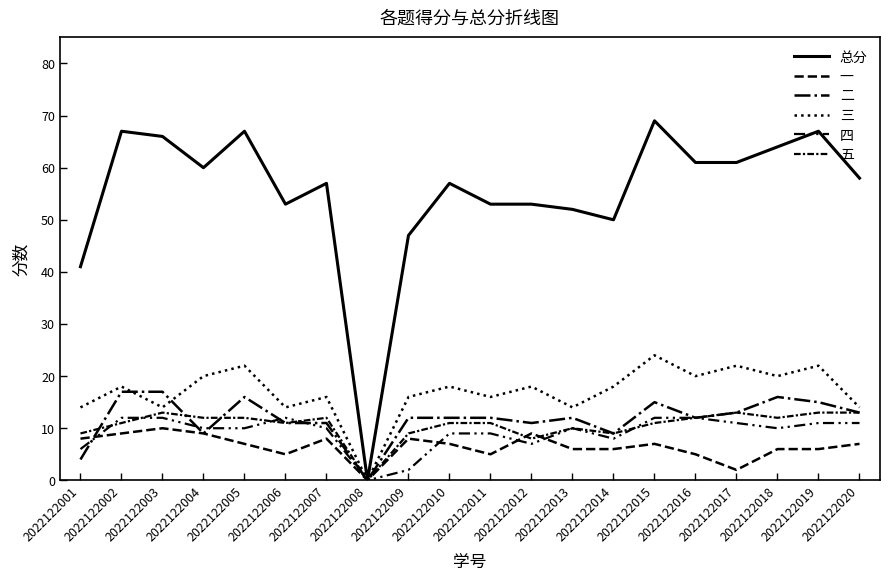

Is the value of 五 at 2022122012 greater than the value of 四 at 2022122003?

No